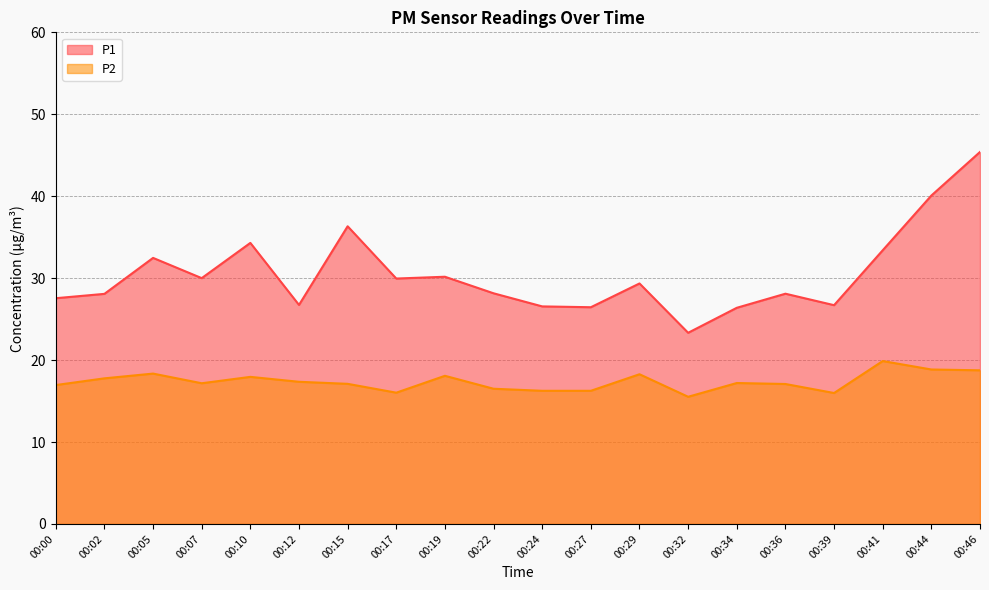

What is the value of the P1 point at the 5th from the left?

34.3